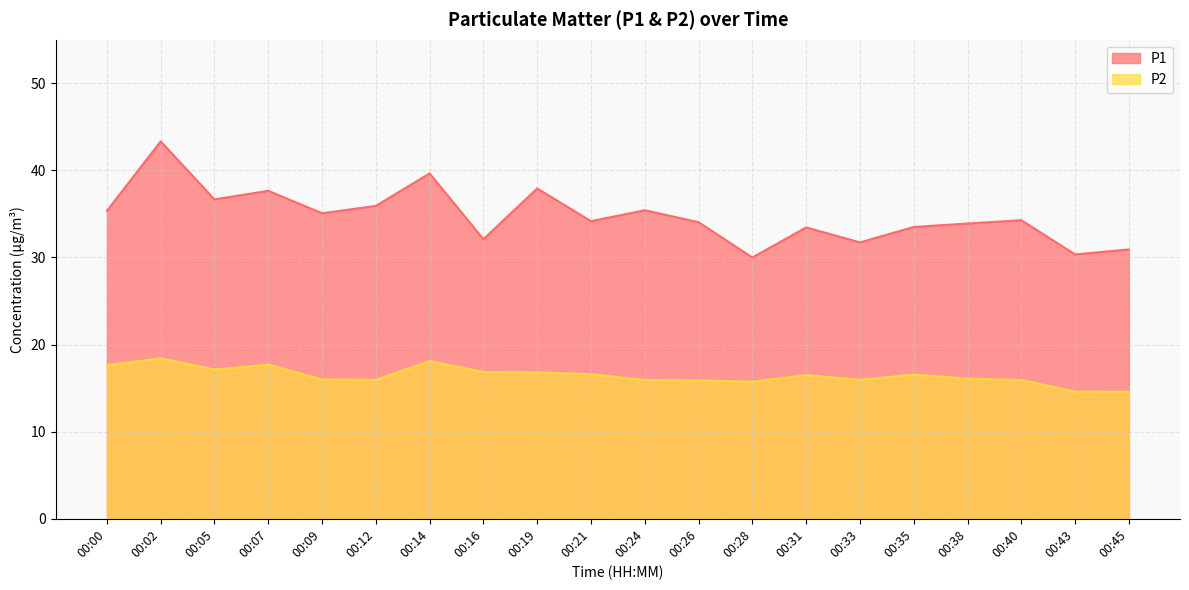

What is the difference between the highest and lowest values at 00:14?

21.5